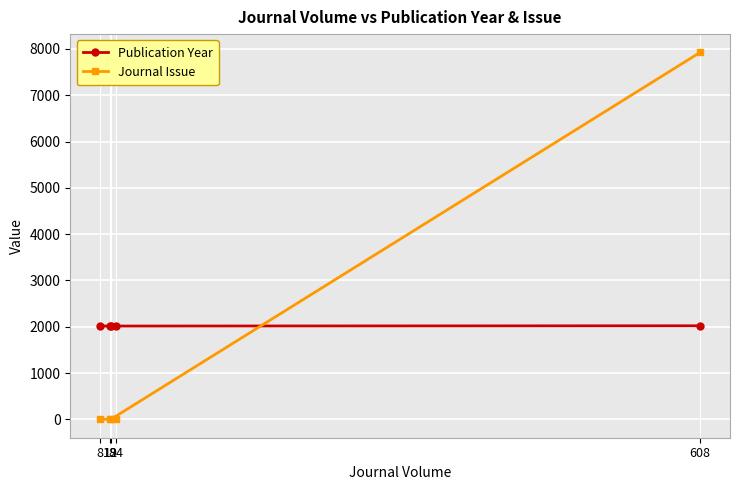

The value of Journal Issue at 19 is 8. True or false?

True